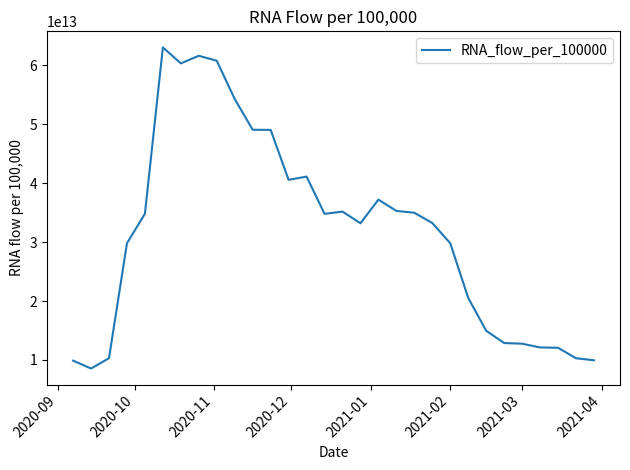

How many lines are shown in the chart?

1